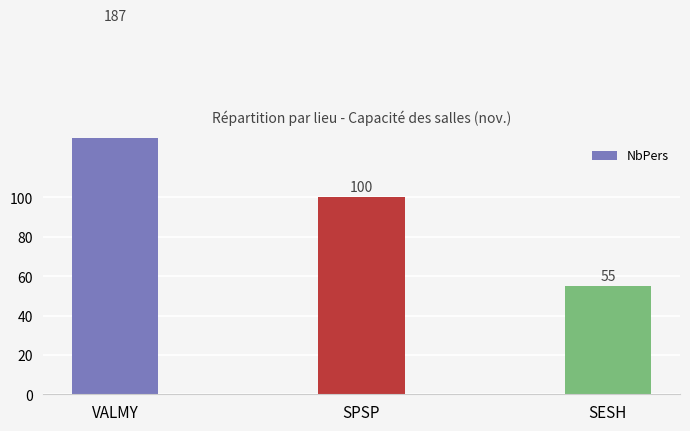

Which category has the highest value across all series?

VALMY